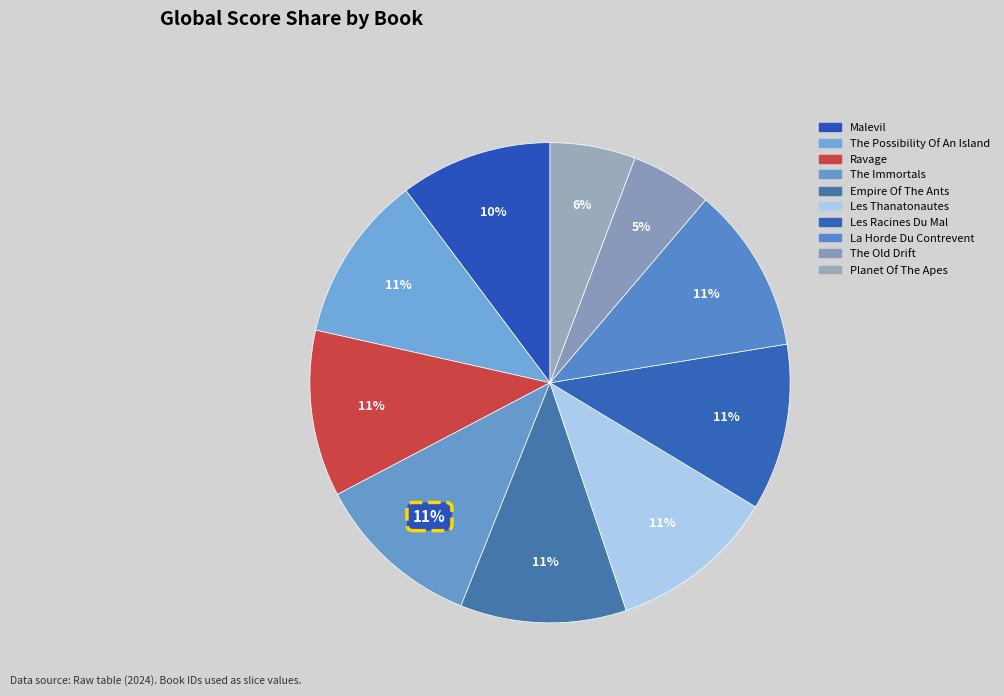

What is the largest slice in the pie chart?

The Immortals